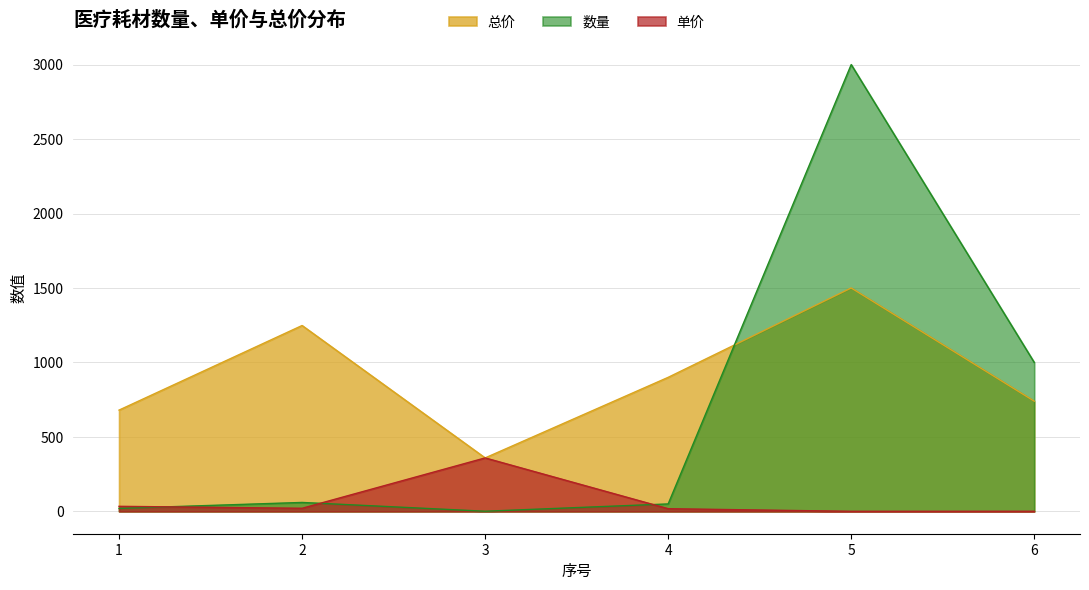

At which label does 数量 first exceed 60?

5